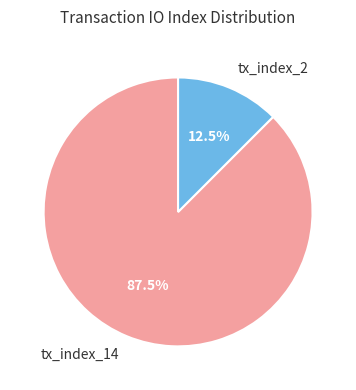

Approximately how many times larger is the value at tx_index_2 compared to tx_index_14?

0.1